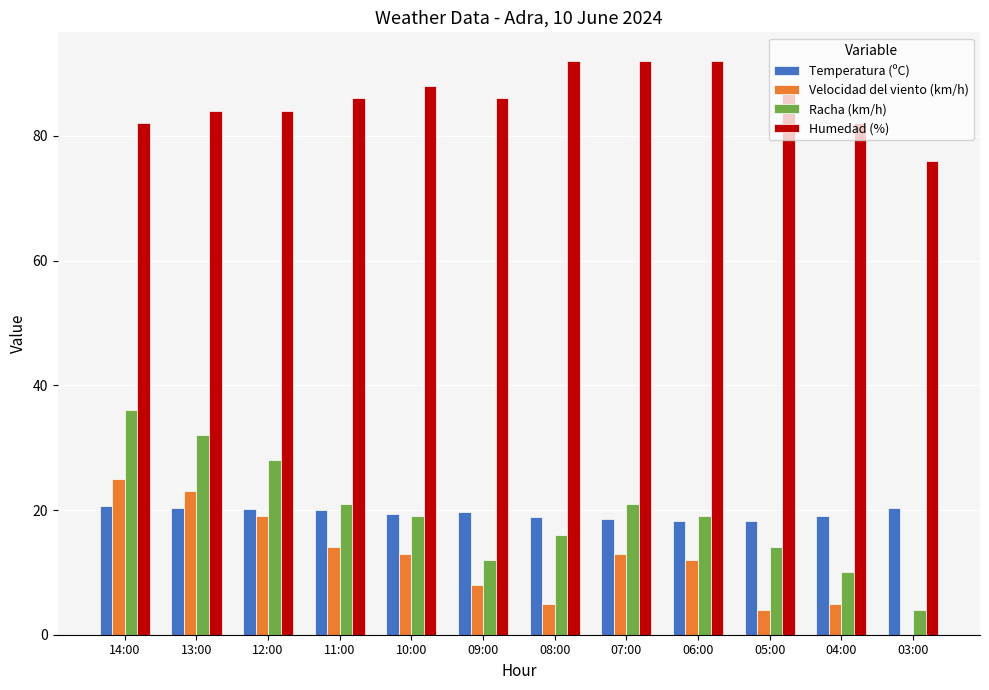

What is the total value across all series at 14:00?

163.6